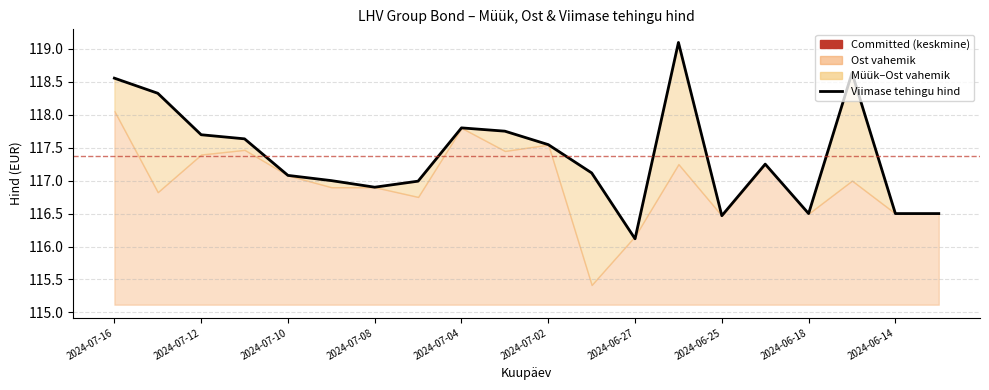

Read the value at 2024-06-25.

116.5